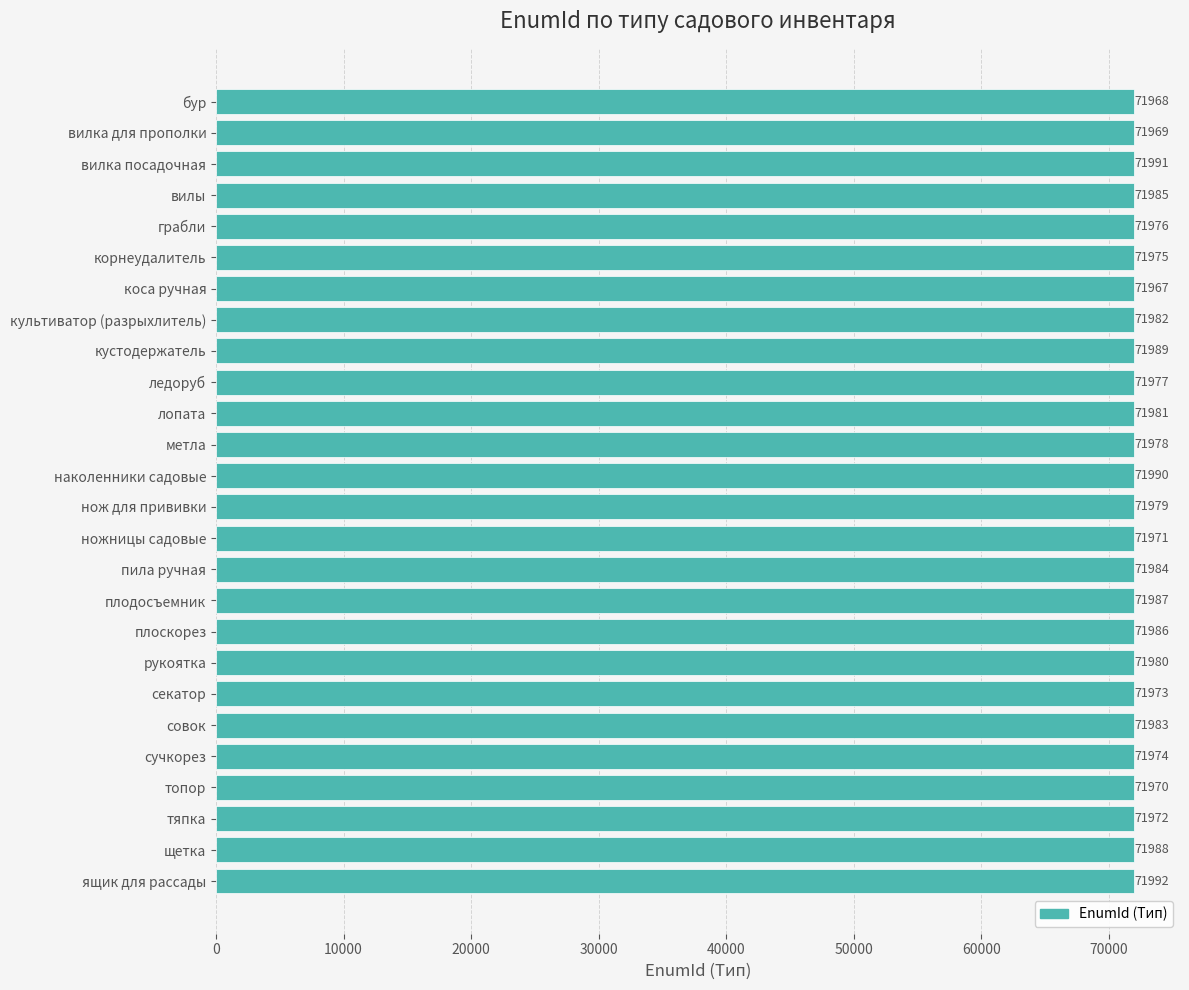

What is the minimum value shown in the chart?

71967